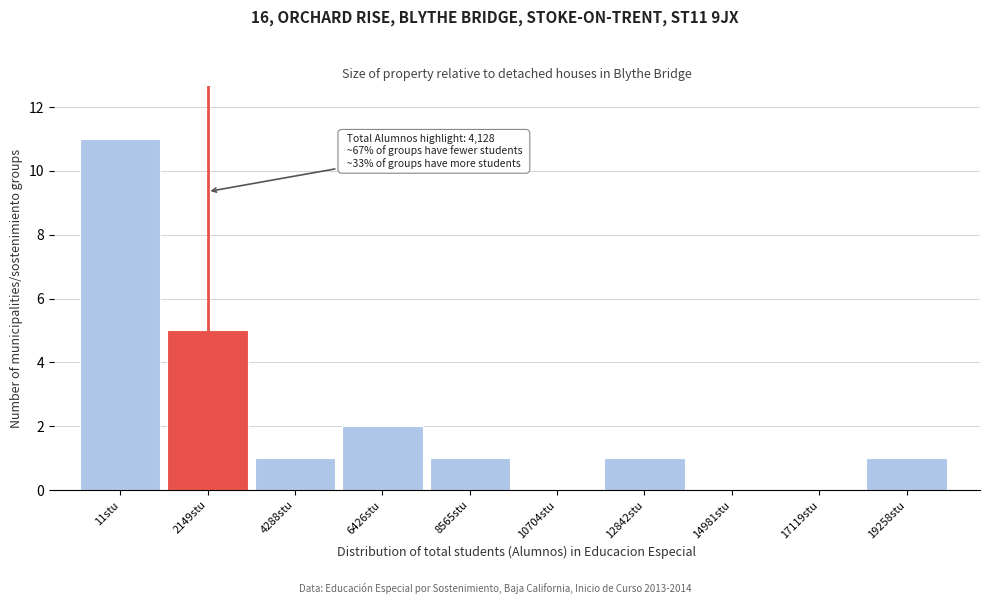

Reading right to left, transcribe all the data shown in this chart.

19258stu=1	17119stu=0	14981stu=0	12842stu=1	10704stu=0	8565stu=1	6426stu=2	4288stu=1	2149stu=5	11stu=11